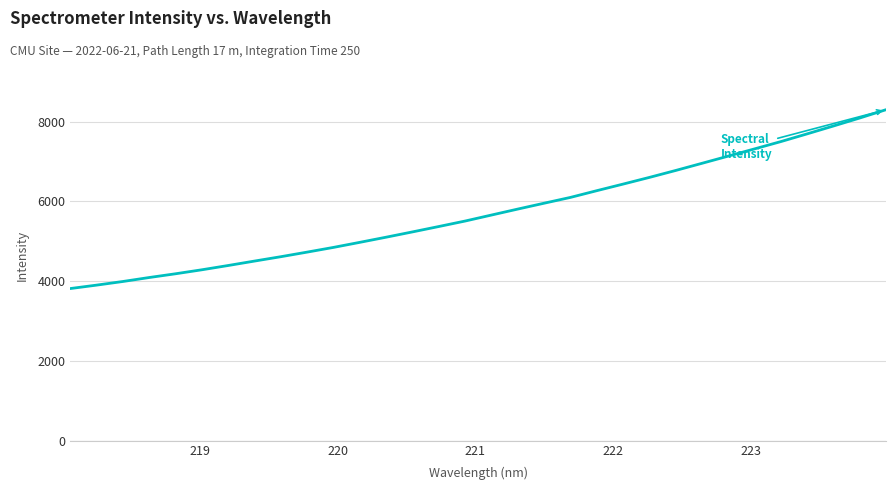

What is the greatest value displayed?

8296.1